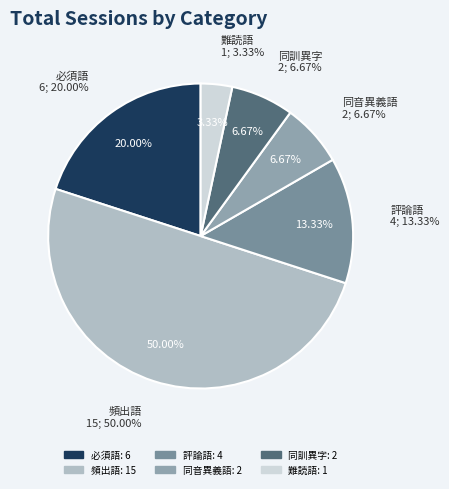

To the nearest percent, what portion does 難読語 represent?

3%